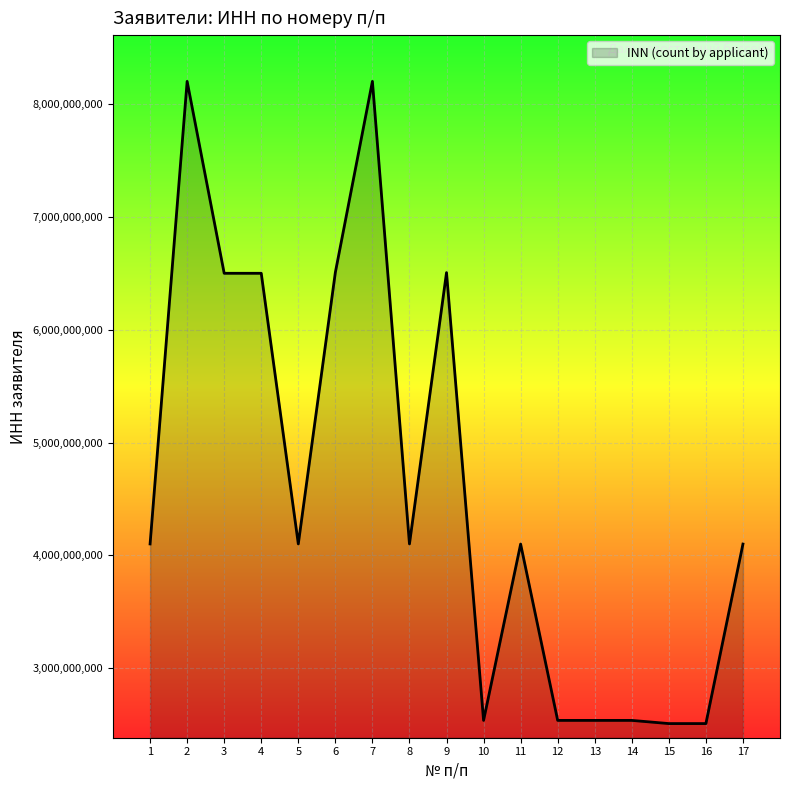

The chart shows a value of 768874903 at 15. True or false?

False